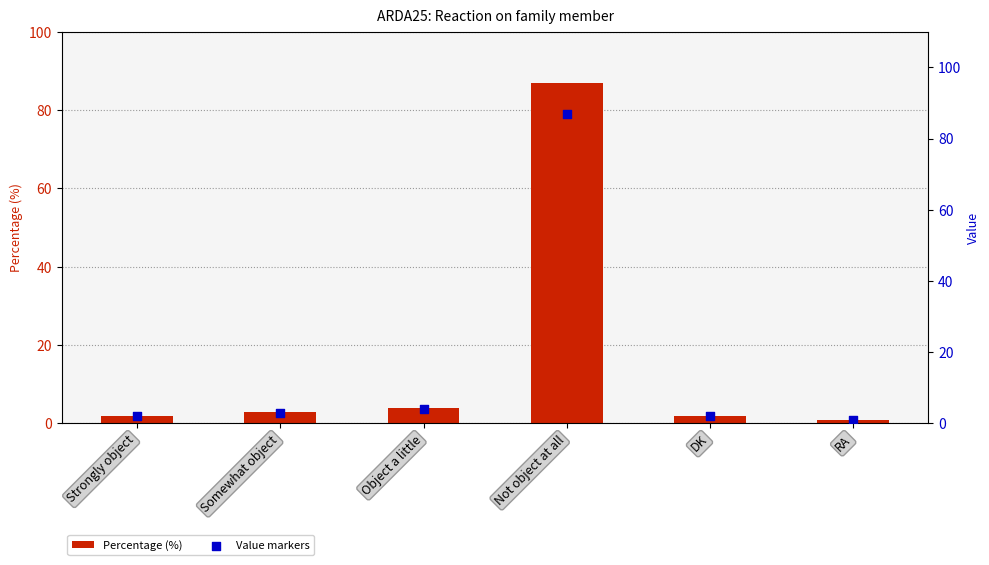

Which series reaches the minimum Y coordinate?

Percentage (%)